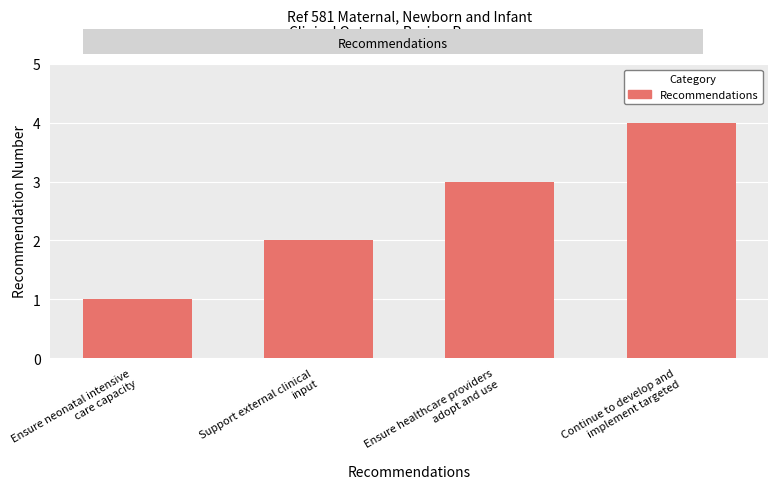

What position from the left is Support external clinical
input?

2